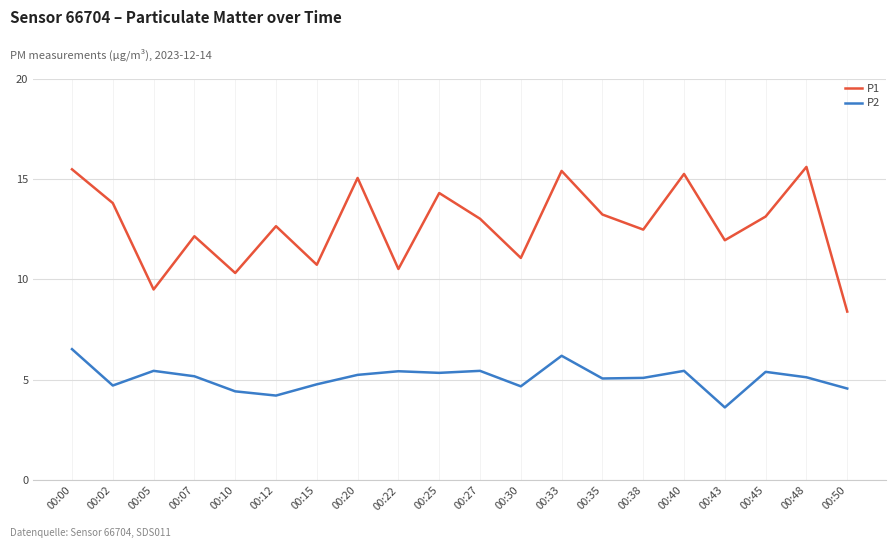

What is the difference between the maximum and minimum values in the P1 series?

7.2